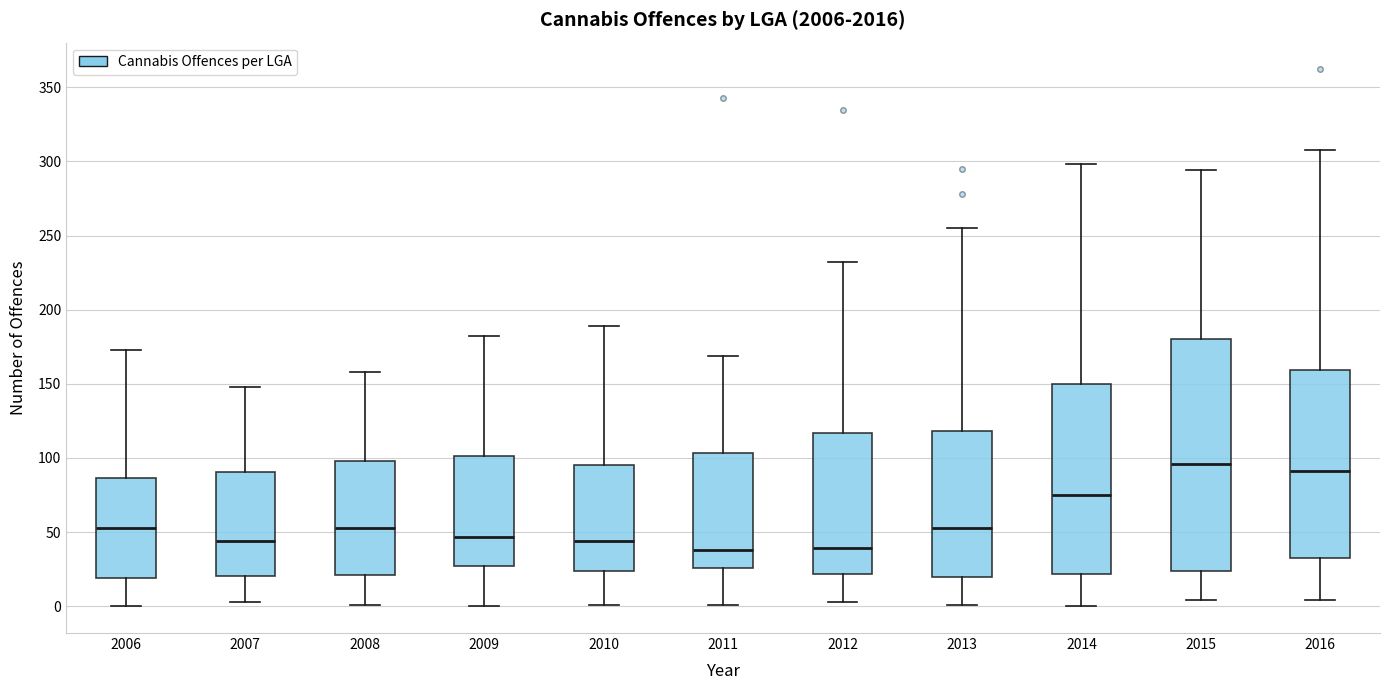

Reading left to right, read every box against the y-axis: the position of its median line, the range the box covers, and the ends of its whiskers. The values are not printed on the chart, so give them approximately, as read against the axis.

2006: median 55, box 20 to 85, whiskers 0 to 175
2007: median 45, box 20 to 90, whiskers 5 to 150
2008: median 55, box 20 to 100, whiskers 0 to 160
2009: median 45, box 25 to 100, whiskers 0 to 180
2010: median 45, box 25 to 95, whiskers 0 to 190
2011: median 40, box 25 to 105, whiskers 0 to 170
2012: median 40, box 20 to 115, whiskers 5 to 230
2013: median 55, box 20 to 120, whiskers 0 to 255
2014: median 75, box 20 to 150, whiskers 0 to 300
2015: median 95, box 25 to 180, whiskers 5 to 295
2016: median 90, box 35 to 160, whiskers 5 to 310